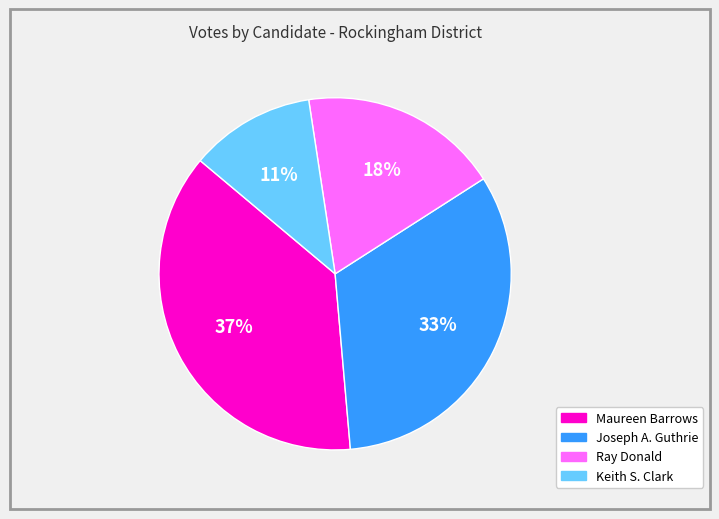

To the nearest percent, what percentage of the pie is Ray Donald?

18%